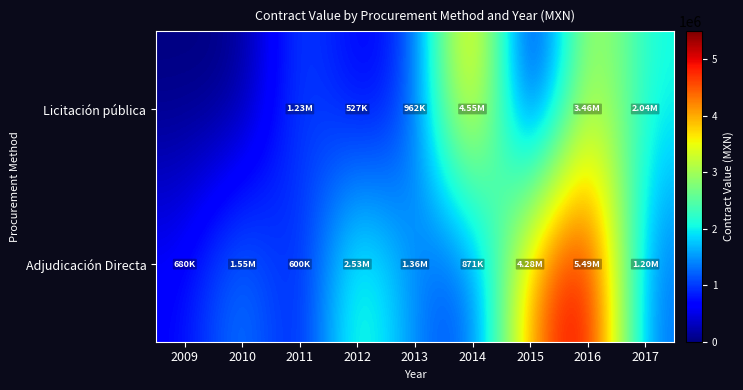

Reading left to right, list all the values displayed in this chart.

Licitación pública: 2009=0.0	2010=0.0	2011=1226000.0	2012=526728.6	2013=961763.4	2014=4550586.7	2015=0.0	2016=3457728.0	2017=2042276.6
Adjudicación Directa: 2009=680000.0	2010=1553179.9	2011=600000.0	2012=2534000.0	2013=1362633.8	2014=871356.9	2015=4279968.0	2016=5490792.0	2017=1200000.0